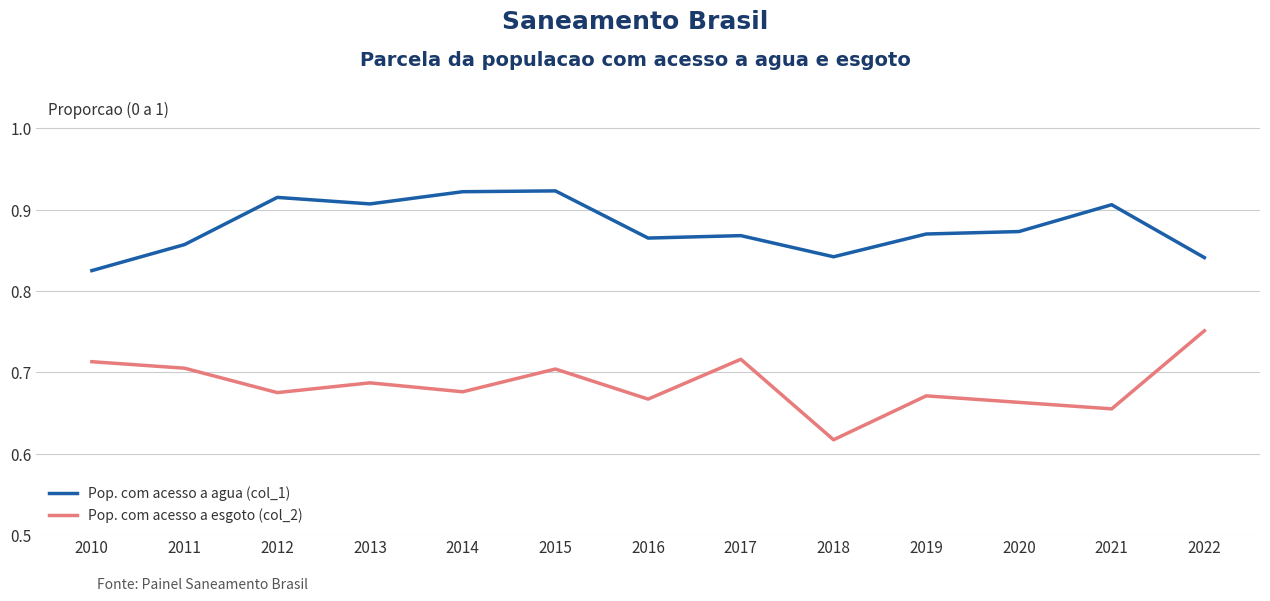

At which category is the sum across all series the highest?

2015